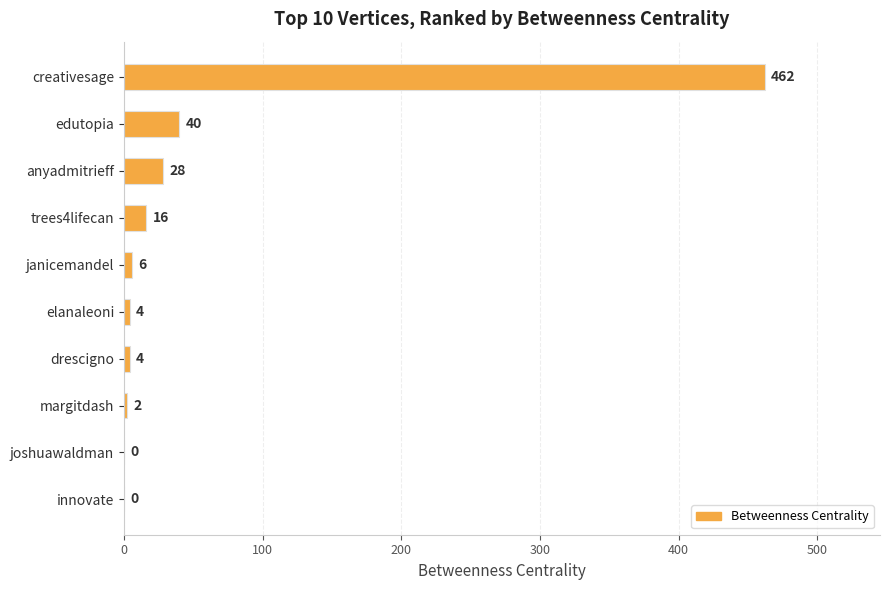

How many data points does each series have?

10